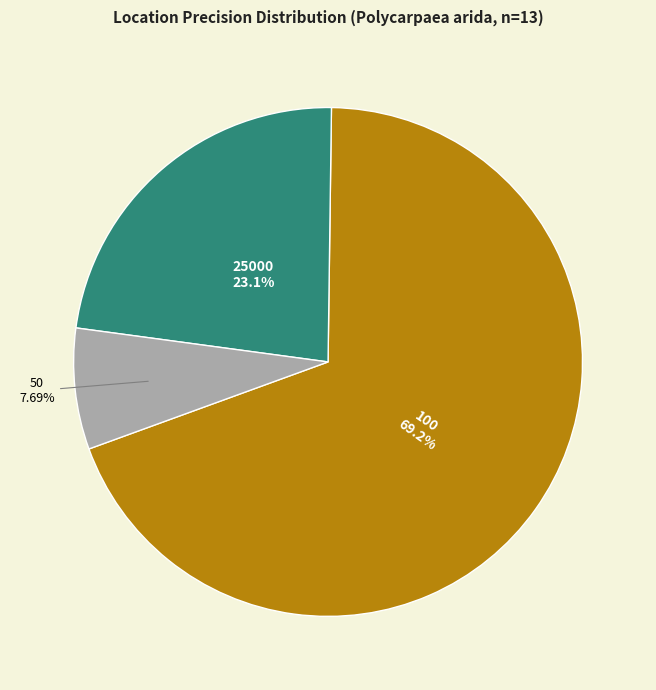

Is there a majority slice in this chart?

Yes